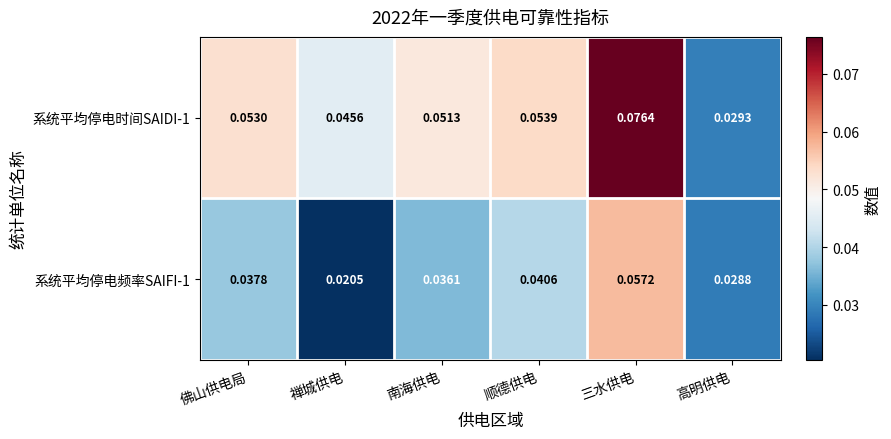

List the labels in order of 系统平均停电时间SAIDI-1 value, largest first.

三水供电, 顺德供电, 佛山供电局, 南海供电, 禅城供电, 高明供电